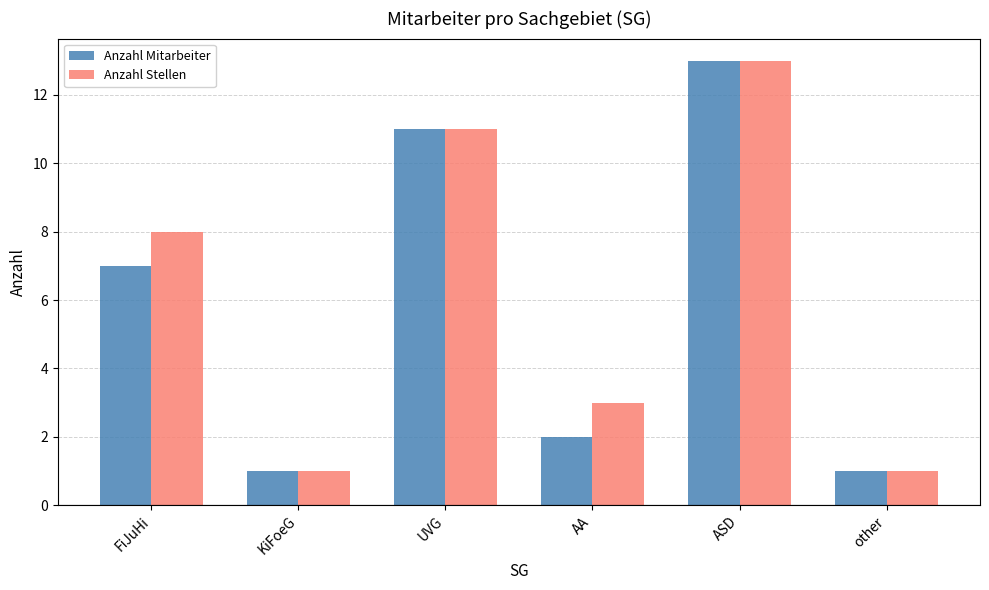

How many data points does each series have?

6